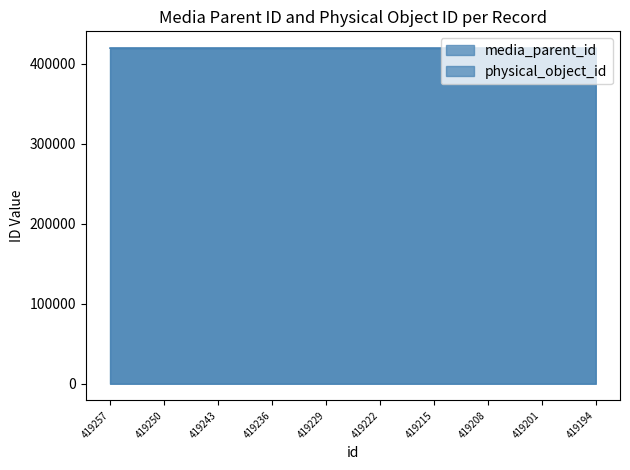

What is the sum of all media_parent_id values?

4192225